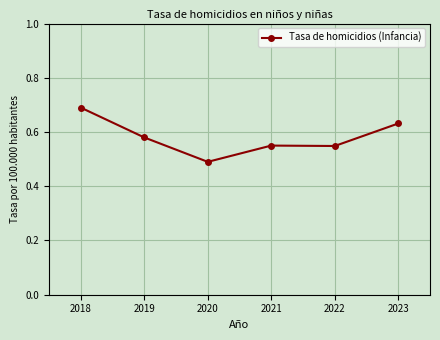

Where is the data nearest to the value 0?

2020